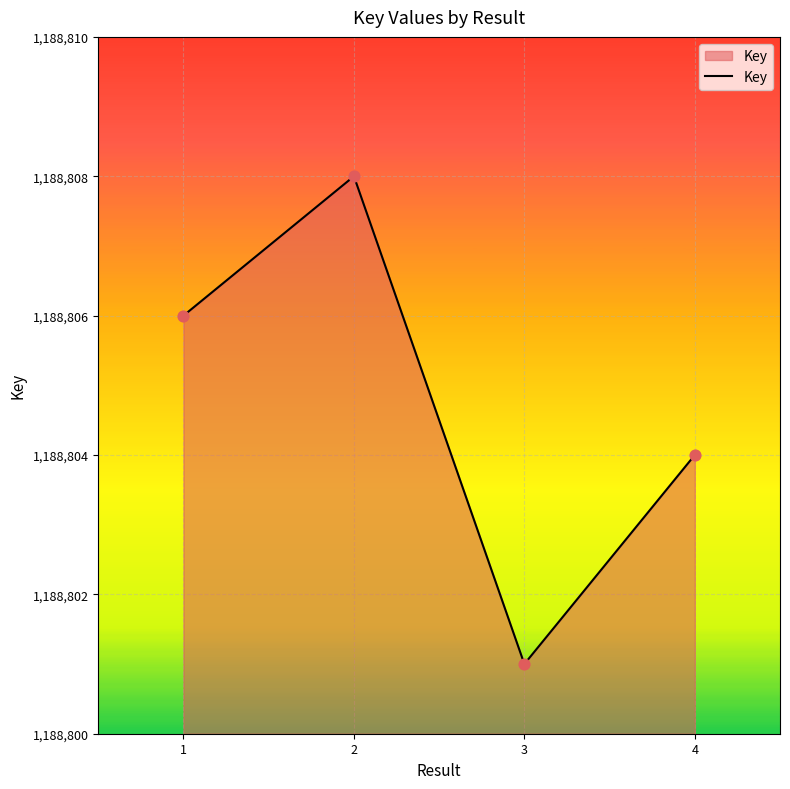

Between 3 and 1, which is larger?

1